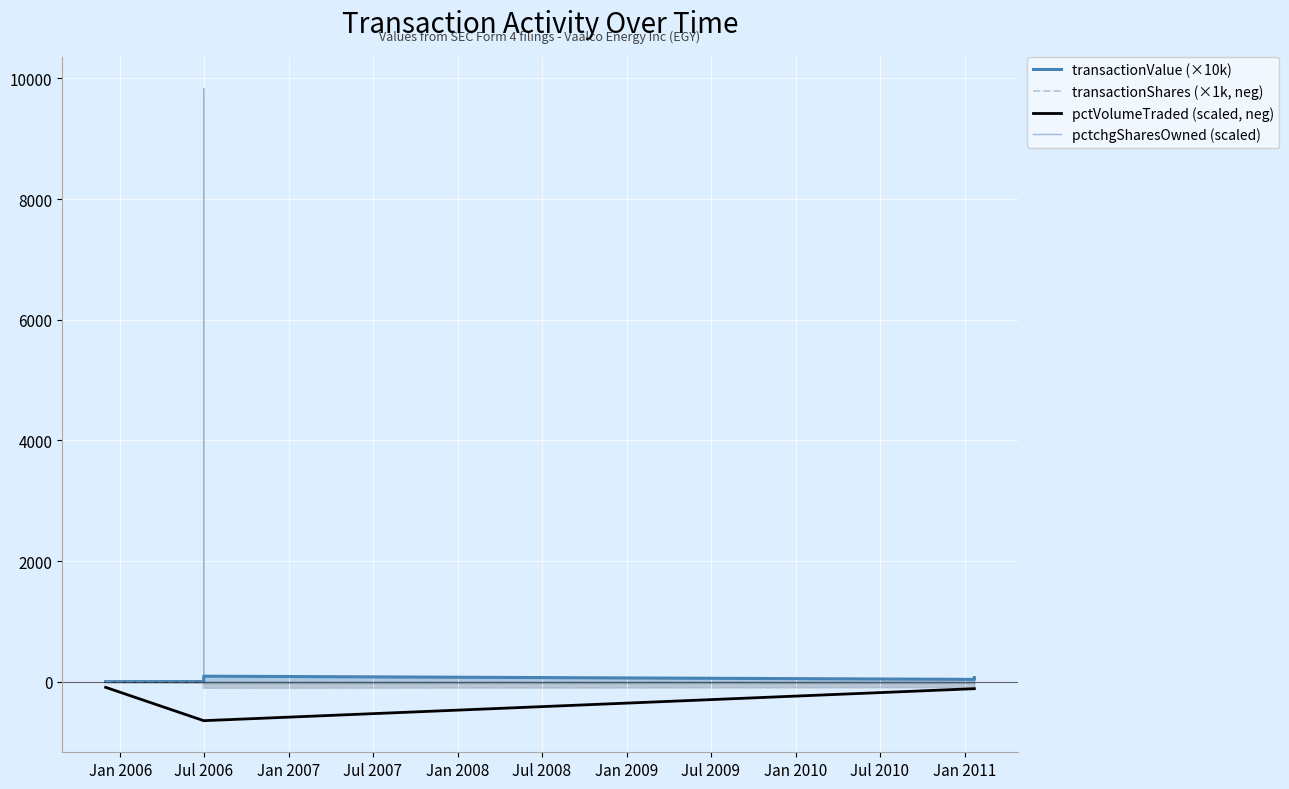

What is the sum of all transactionShares (×1k, neg) values?

-455.0